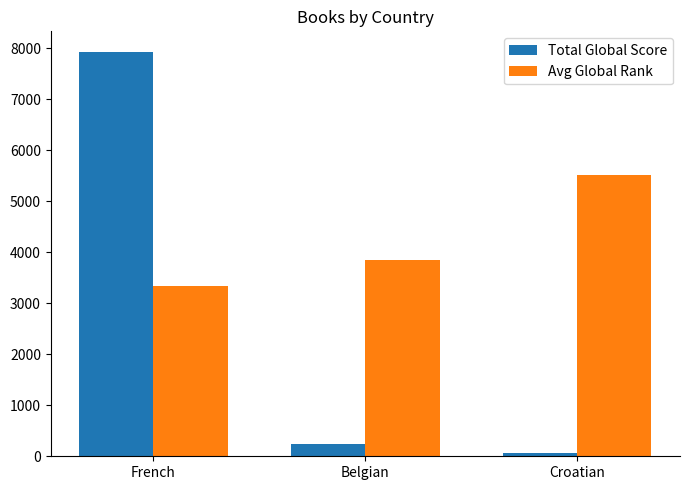

What are all the series names shown in the legend?

Total Global Score, Avg Global Rank